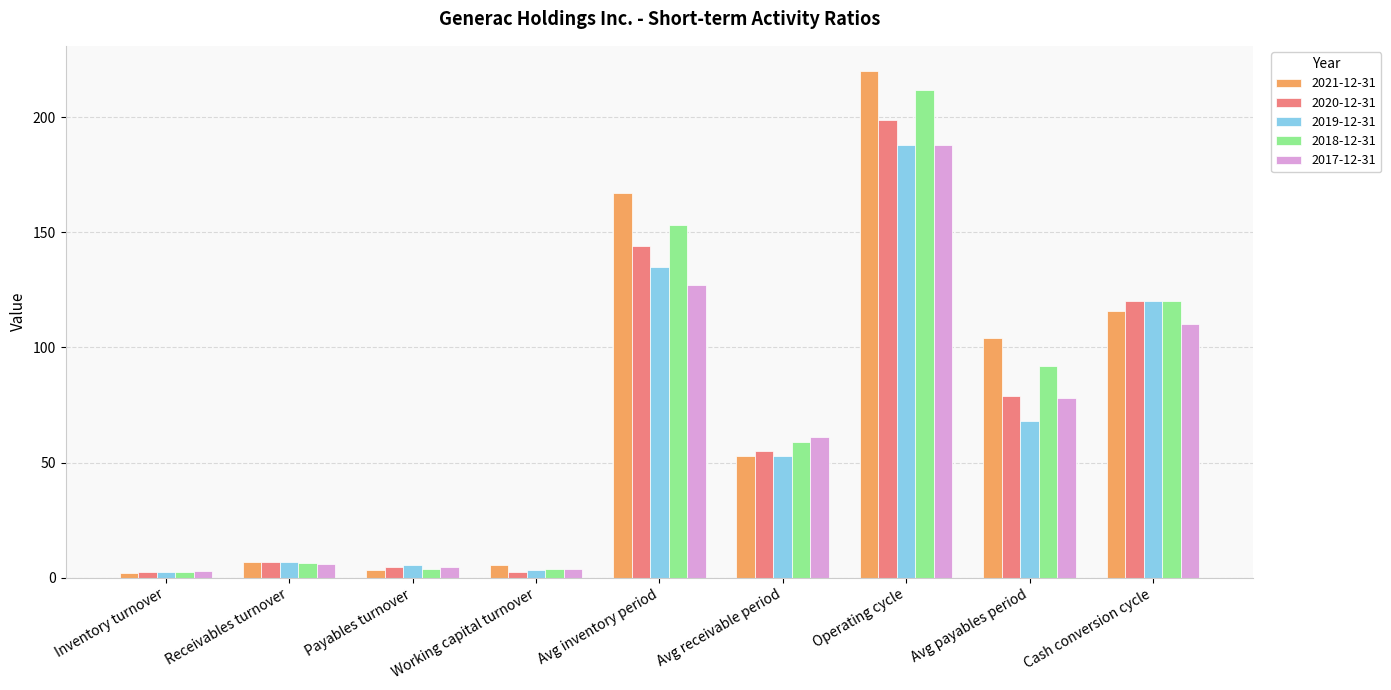

What is the average value of the 2018-12-31 series?

72.5